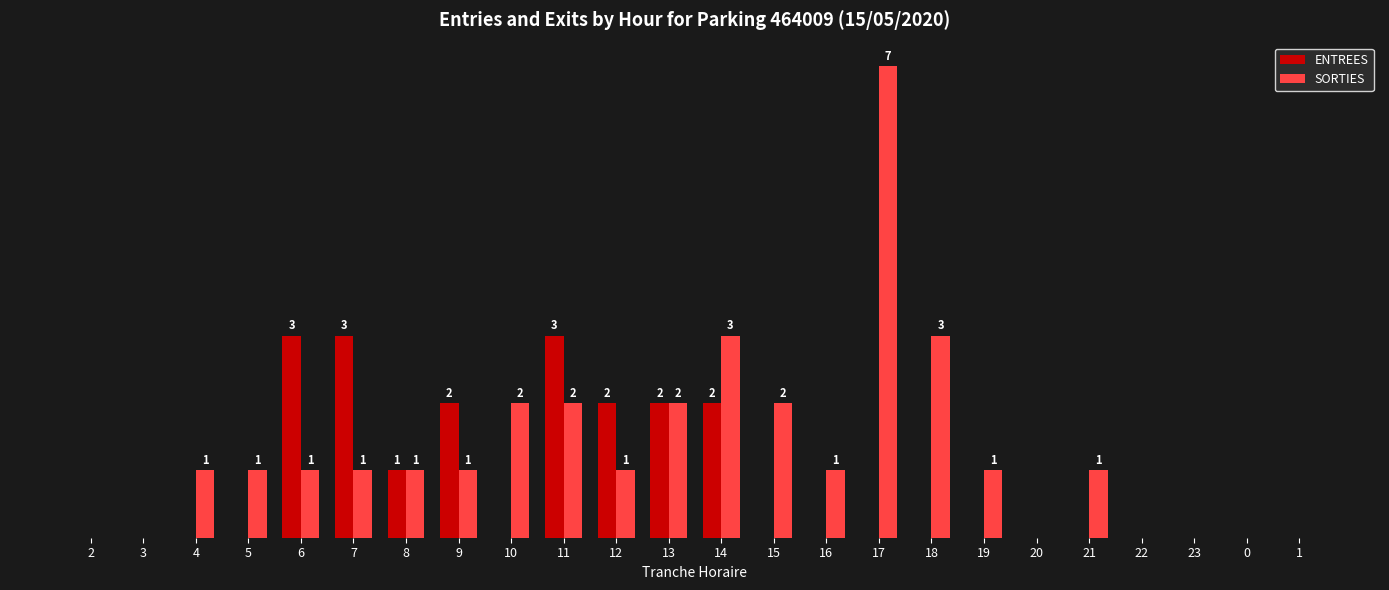

Between 4 and 1, which series saw the biggest shift?

SORTIES